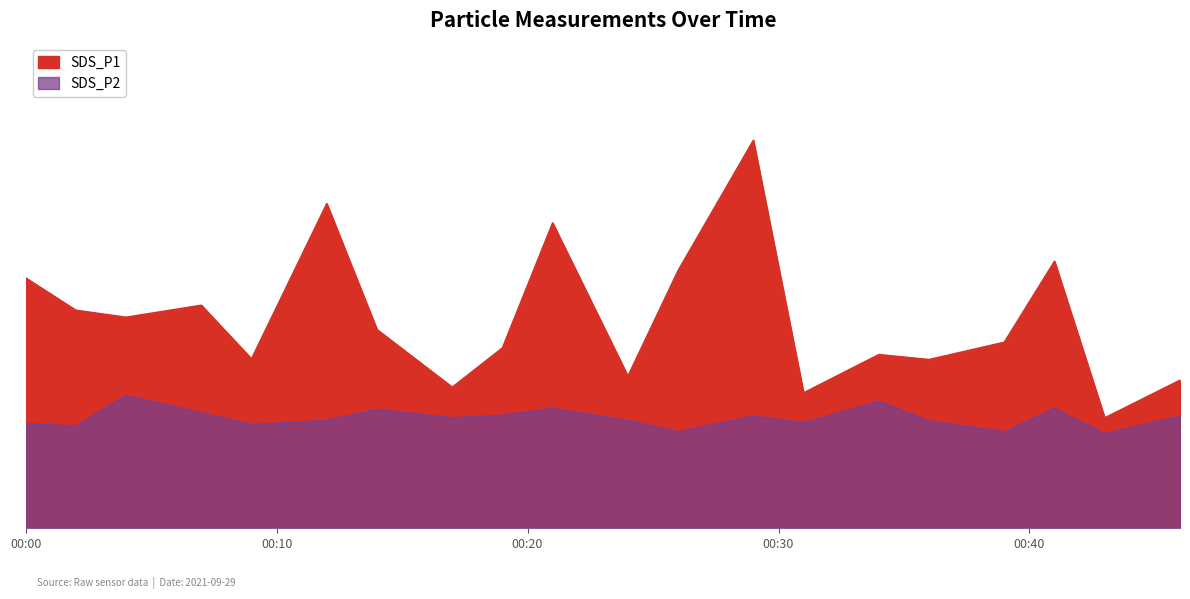

Rank the series by their average value, from highest to lowest.

SDS_P1, SDS_P2